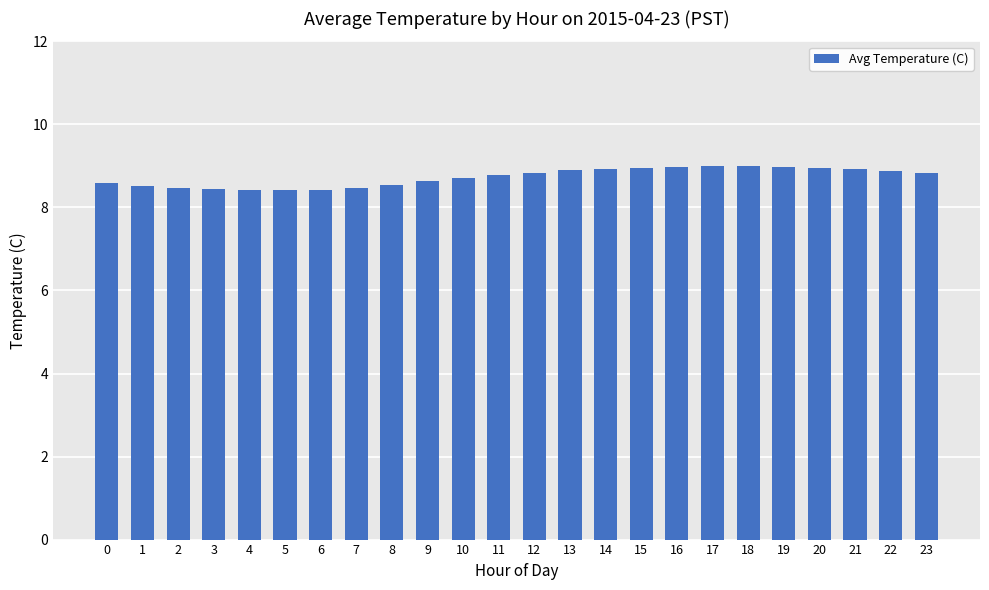

What is the minimum value shown in the chart?

8.4